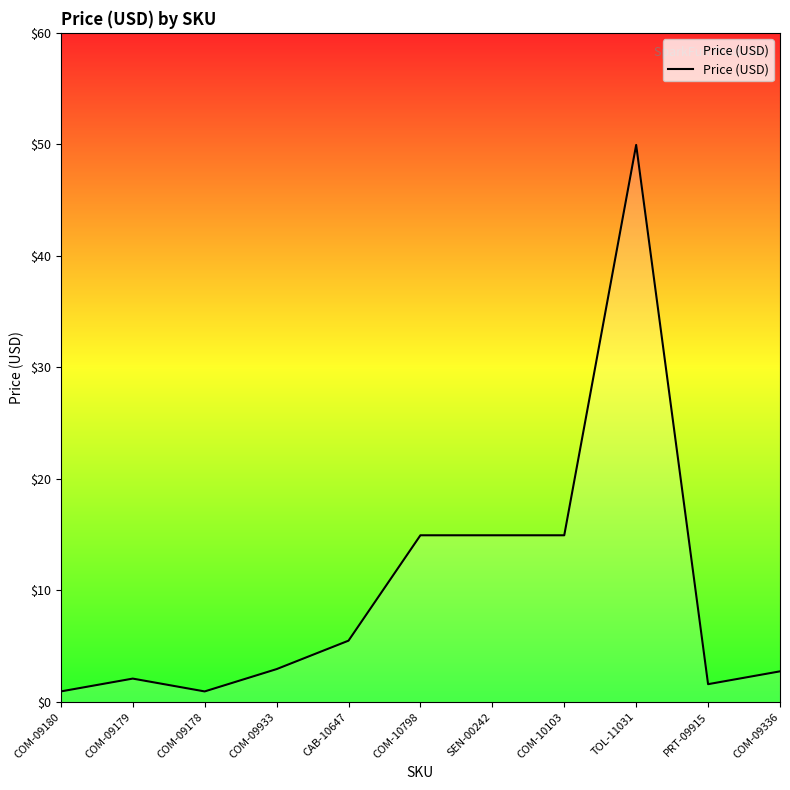

Approximately how many times larger is the value at CAB-10647 compared to COM-09336?

2.0